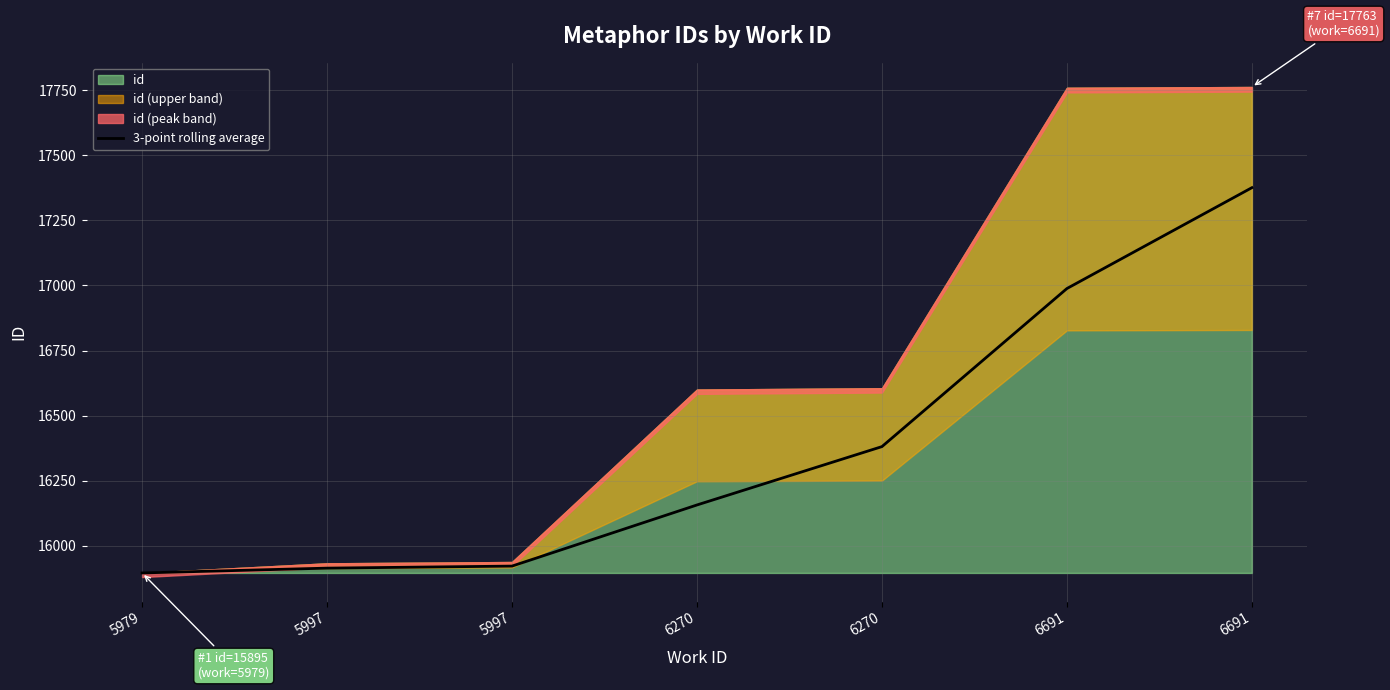

Reading left to right, what are all the values shown in this chart?

15895.0	15913.5	15921.3	16156.3	16380.7	16988.3	17376.0